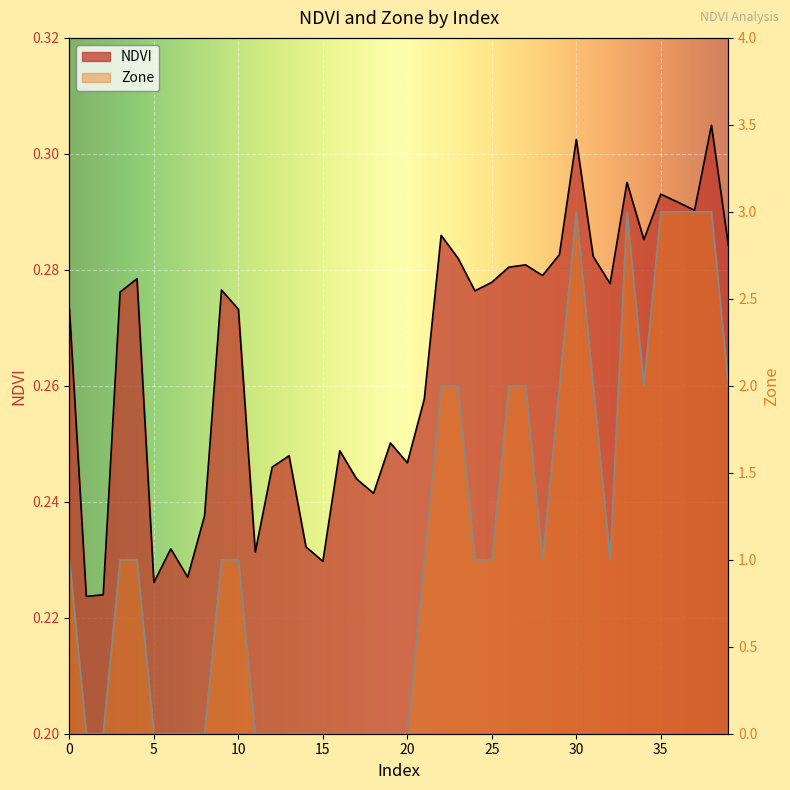

How many interior local valleys does the Zone series have?

3